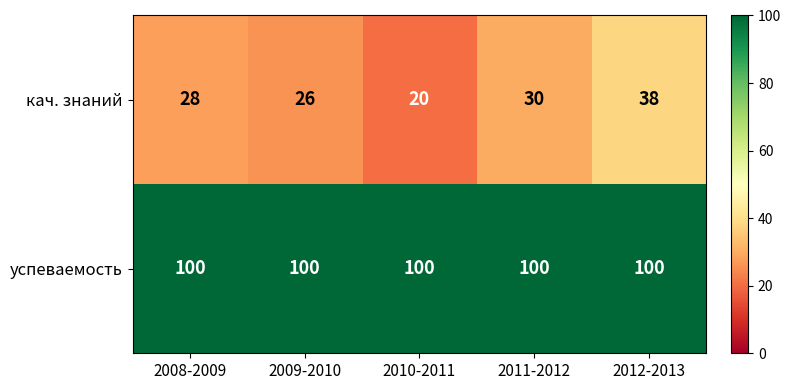

At which category is the sum across all series the highest?

2012-2013